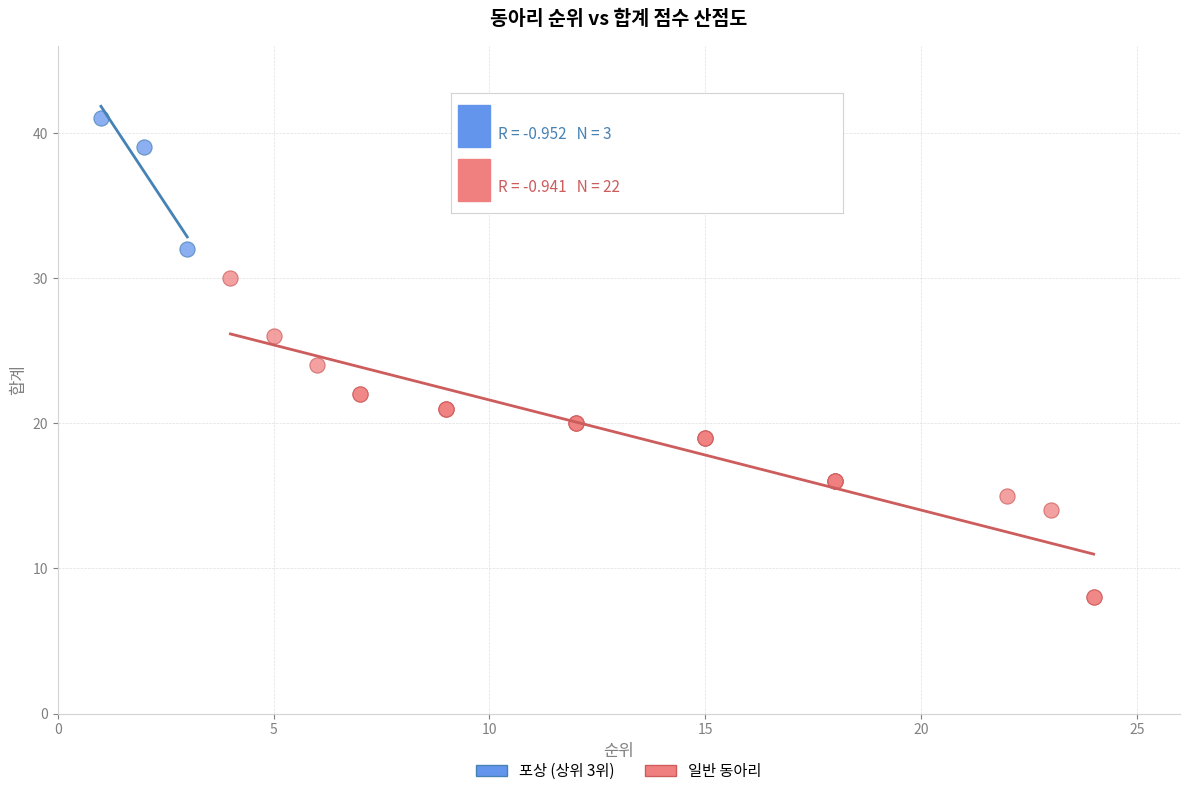

Which series reaches the maximum Y coordinate?

포상 (상위 3위)